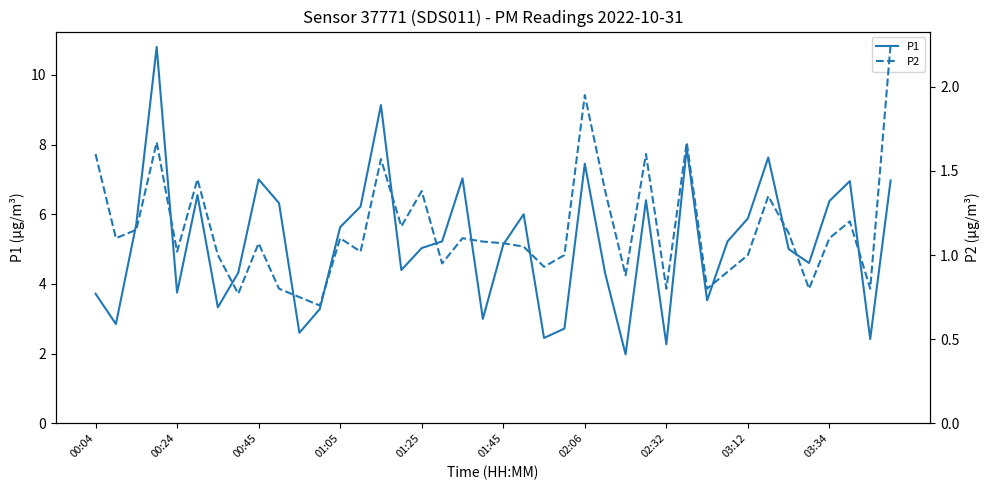

What is the total value across all series at 34?

6.1